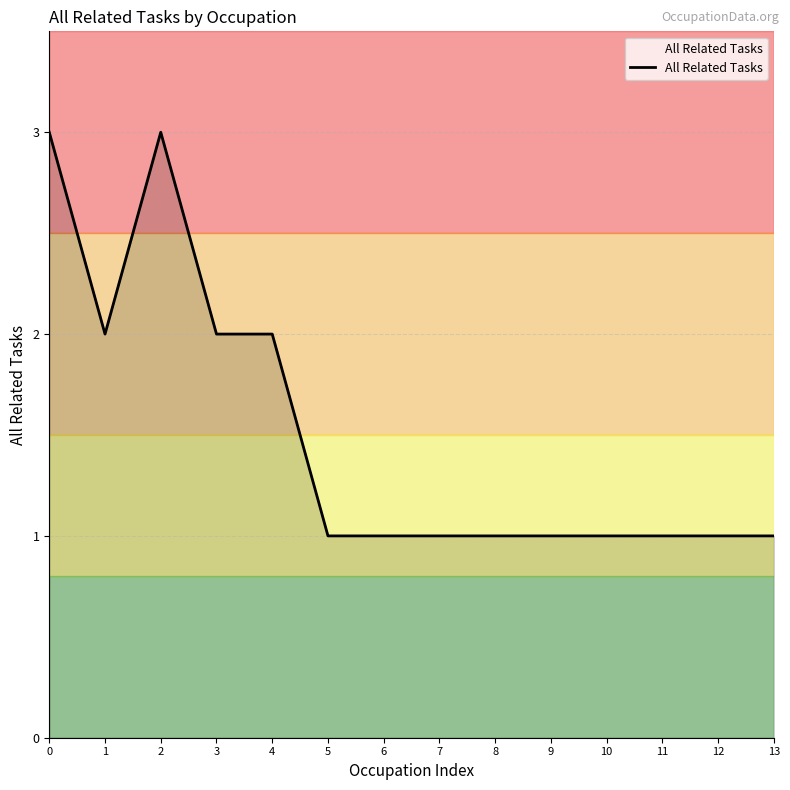

Approximately how many times larger is the value at 4 compared to 6?

2.0